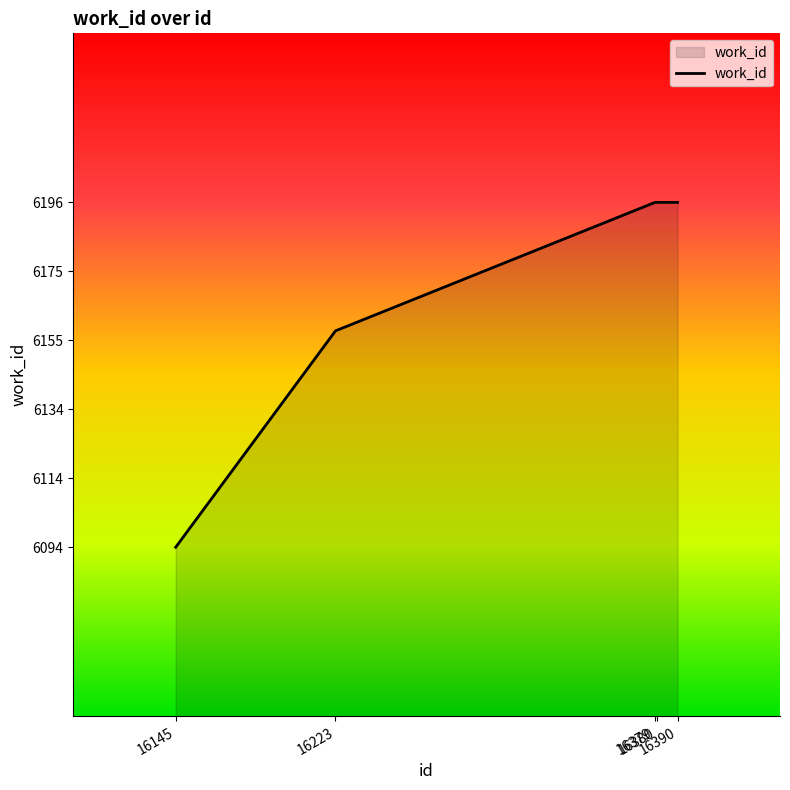

Read the value at 16390, to the nearest 5.

6195